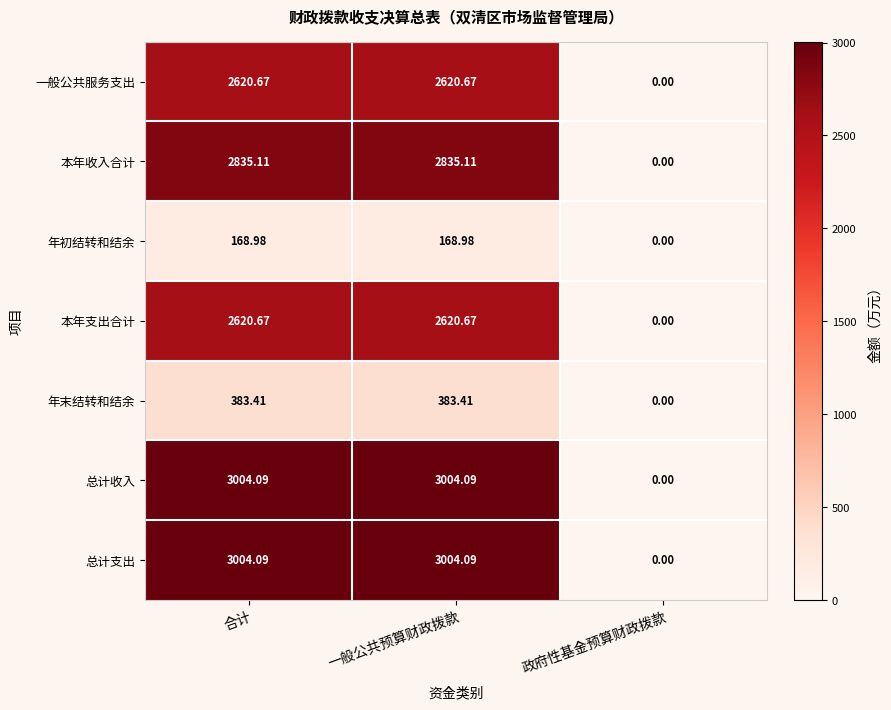

Is the value of 本年收入合计 at 一般公共预算财政拨款 greater than the value of 年初结转和结余 at 合计?

Yes